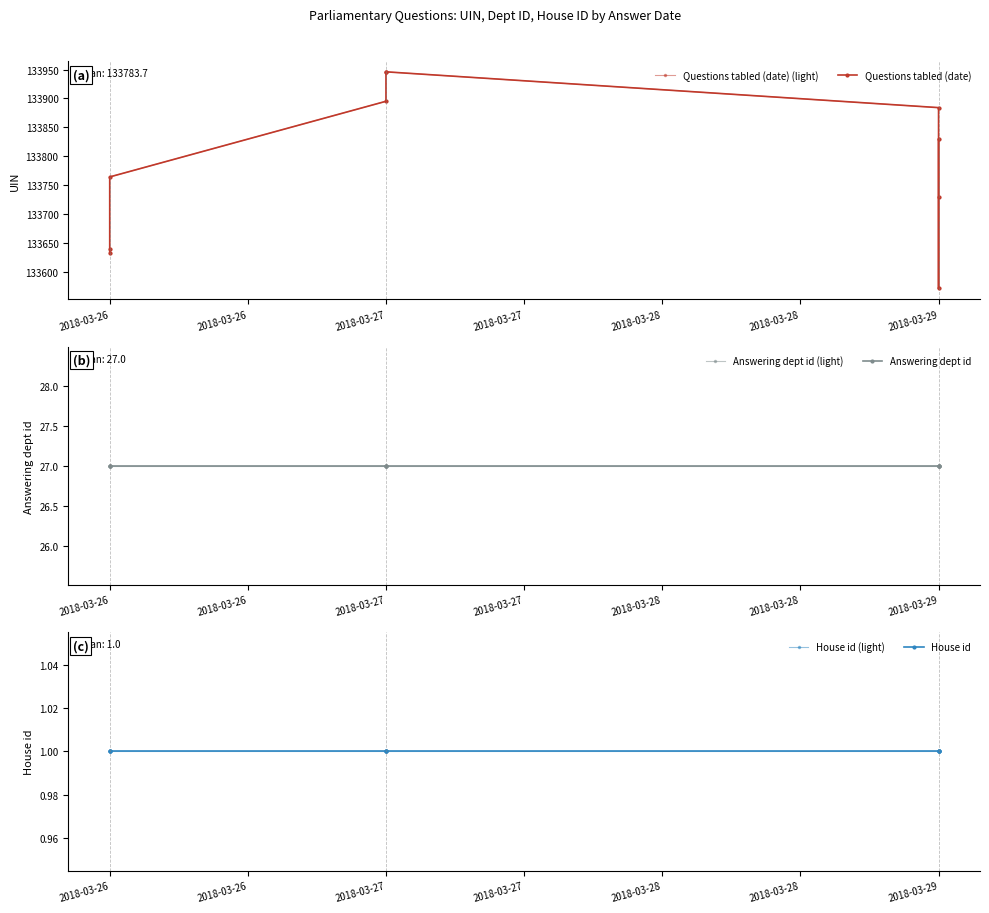

What is the spread (max minus min) of values at 2018-03-28?

133944